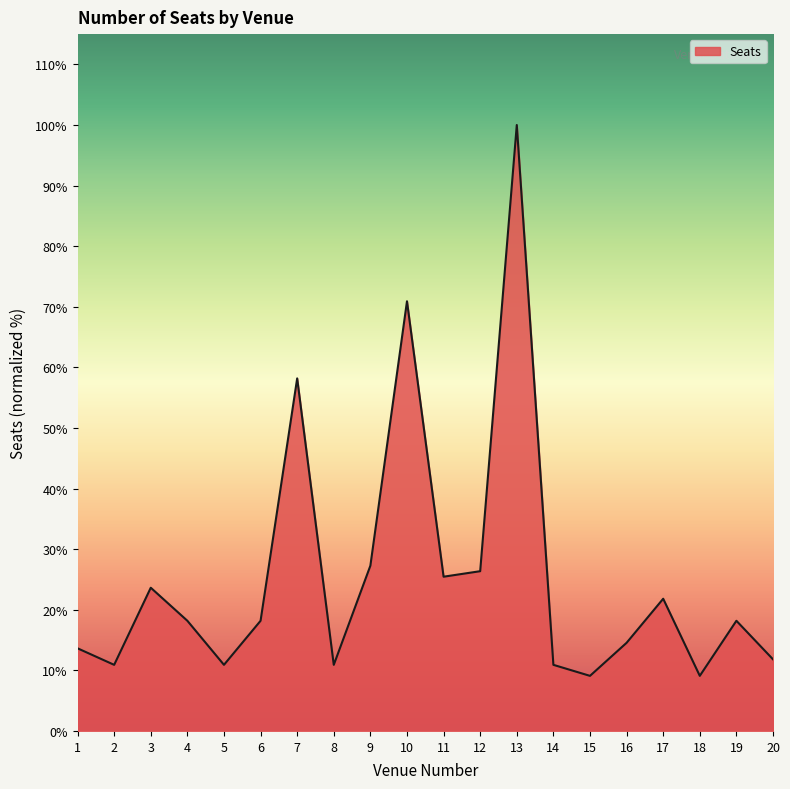

Reading left to right, list all the values displayed in this chart.

1=75	2=60	3=130	4=100	5=60	6=100	7=320	8=60	9=150	10=390	11=140	12=145	13=550	14=60	15=50	16=80	17=120	18=50	19=100	20=65